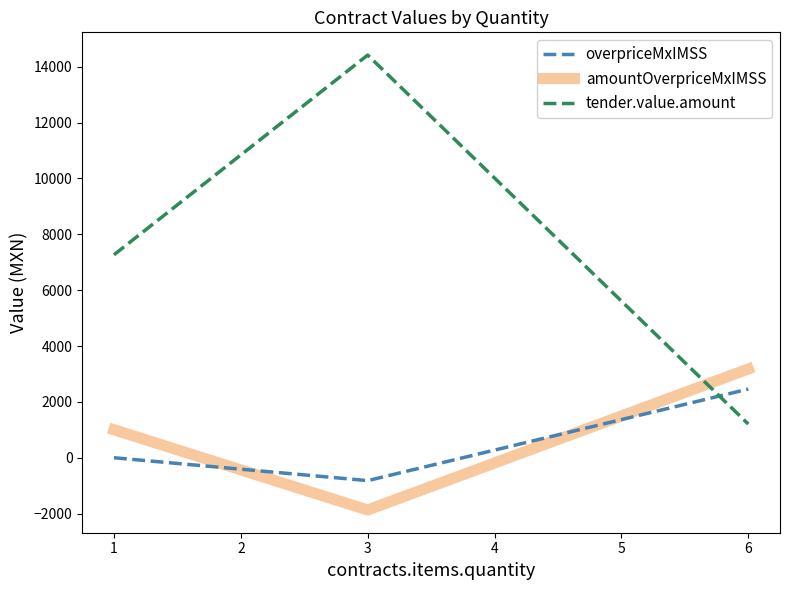

Reading left to right, list all the values displayed in this chart.

overpriceMxIMSS: 0.0	-819.1	2457.4
amountOverpriceMxIMSS: 1002.2	-1870.1	3177.4
tender.value.amount: 7266.2	14416.0	1206.4